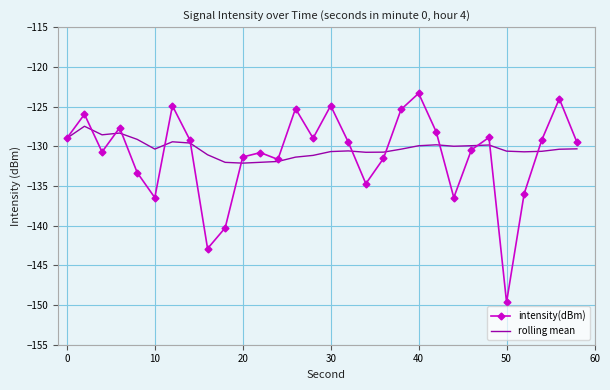

List the series in order of their peak value, highest first.

intensity(dBm), rolling mean